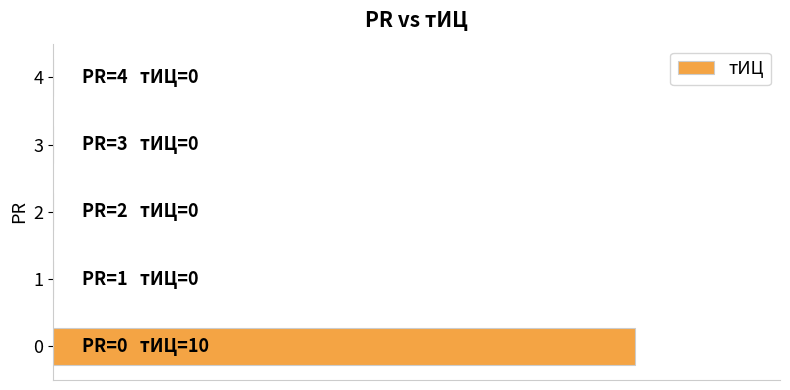

Which category has the lowest value across all series?

1